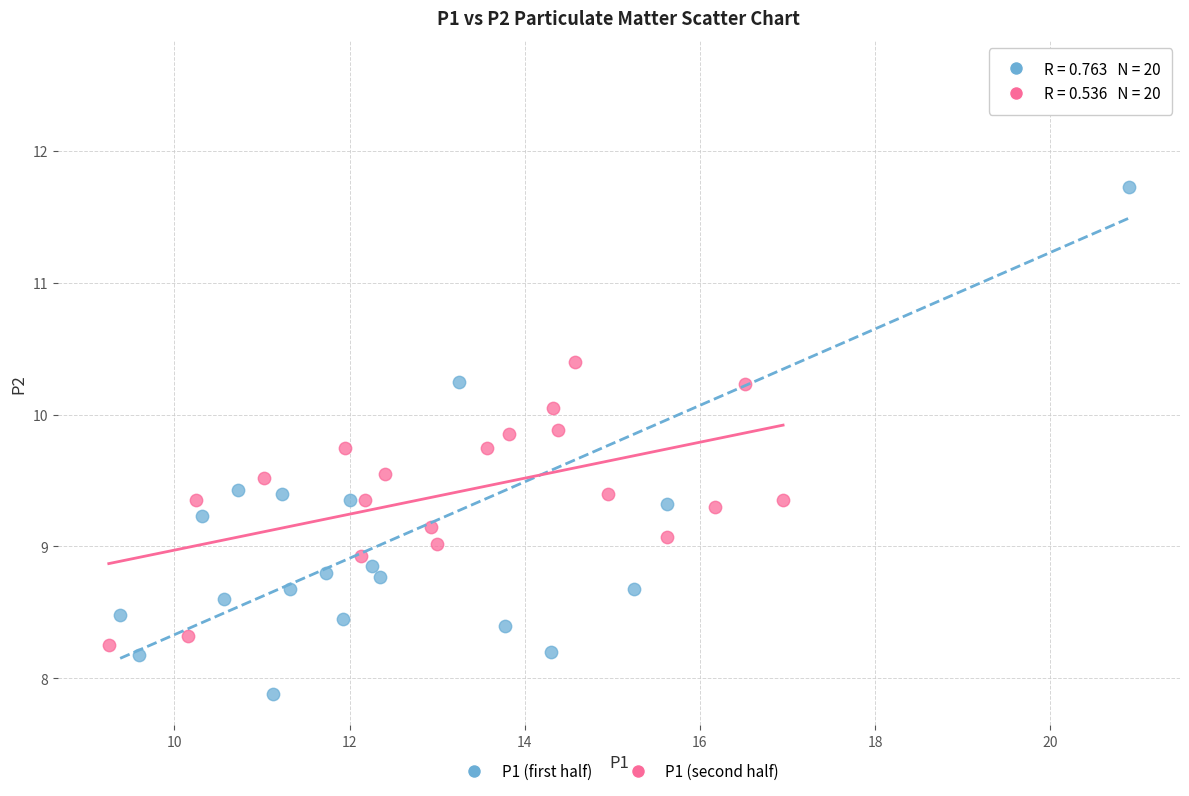

Which series contains the lowest Y value?

P1 (first half)